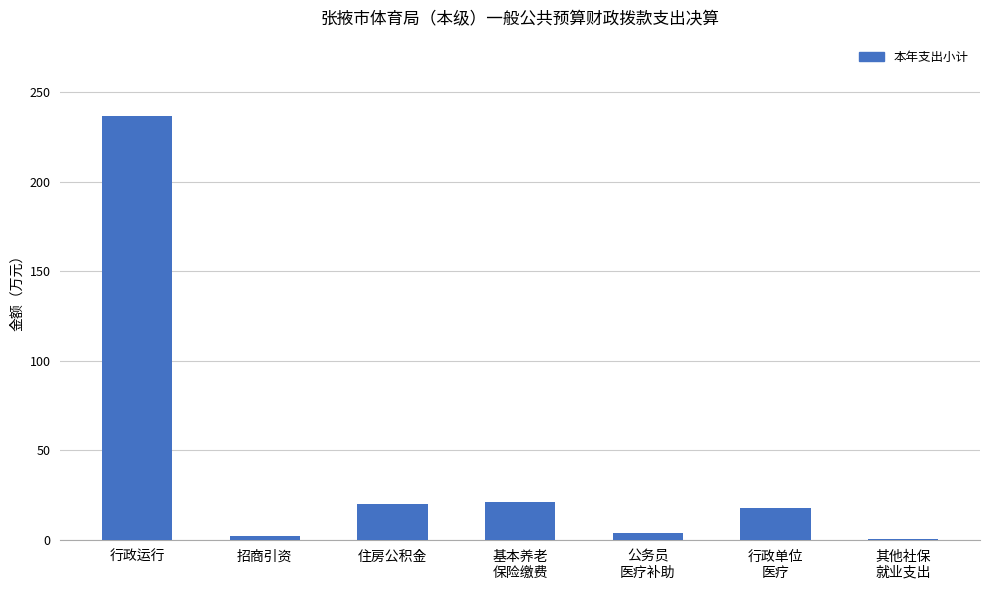

The chart shows a value of 20.0 at 住房公积金. True or false?

True